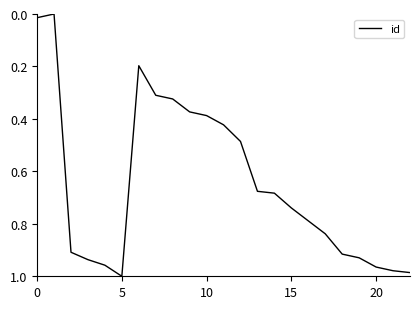

How many lines are shown in the chart?

1